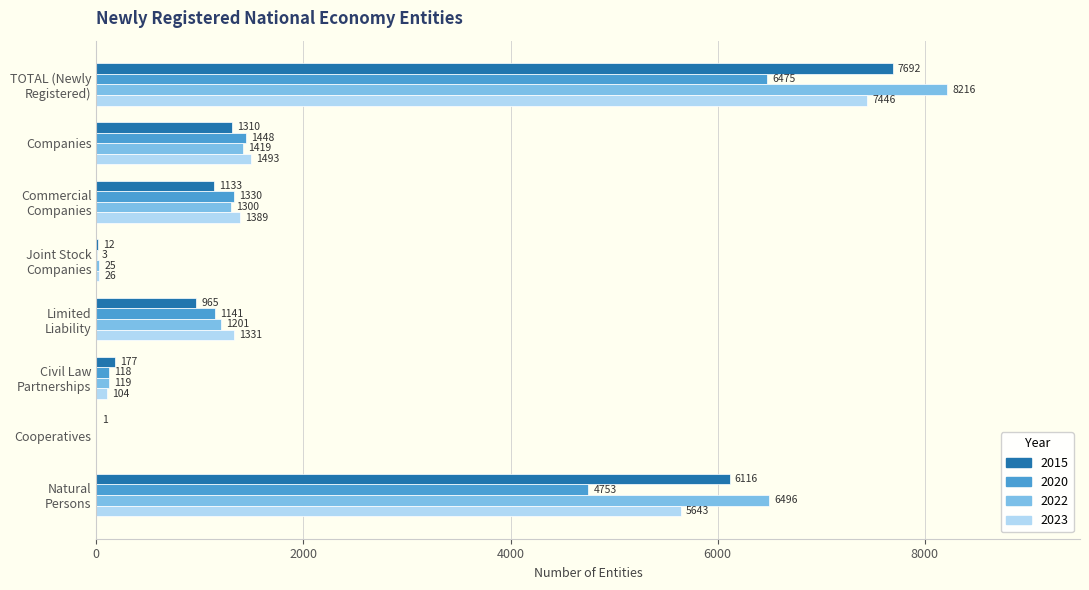

Which series has the widest spread of values?

2022